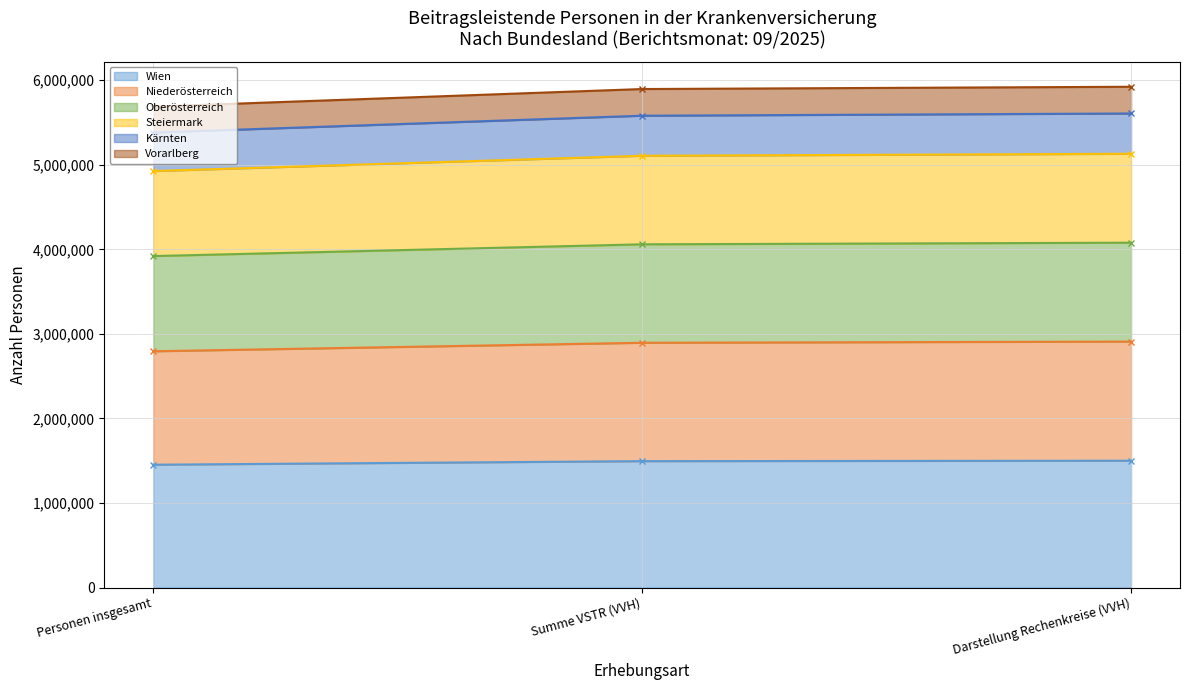

How many categories are shown in the chart?

3